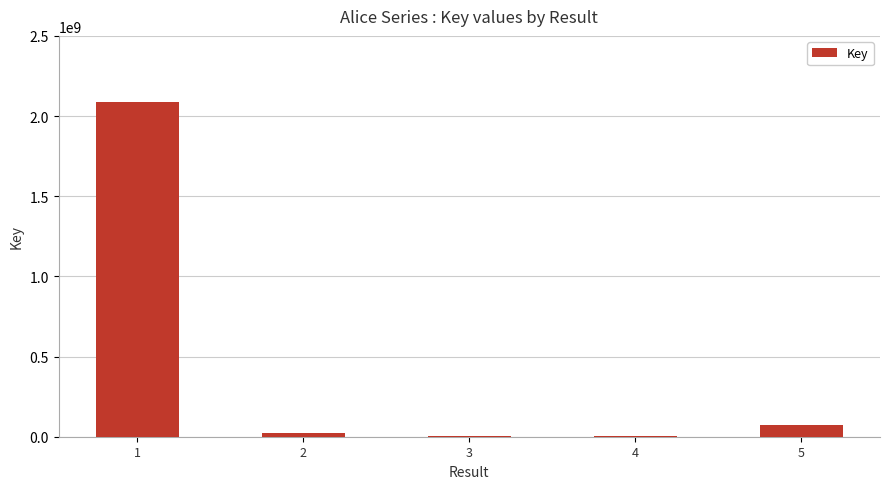

The value at 1 is 2086679219. True or false?

True